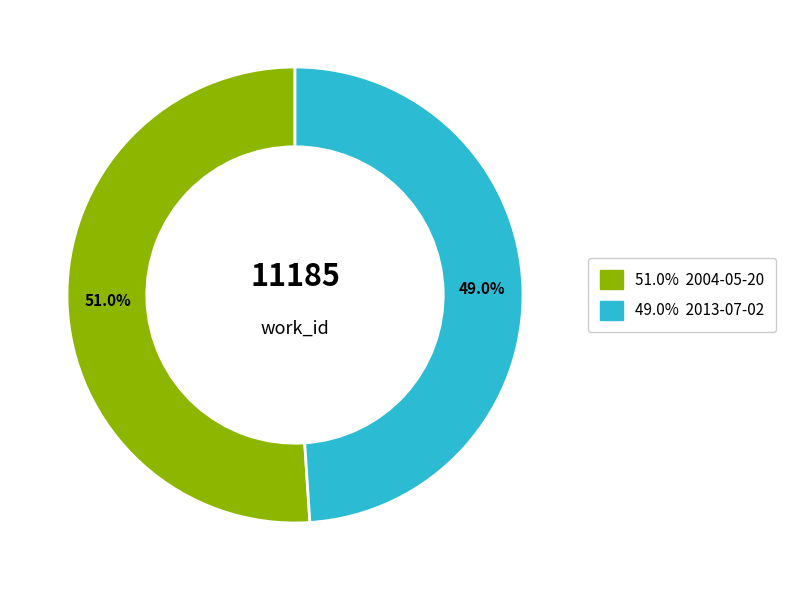

Is there a majority slice in this chart?

Yes